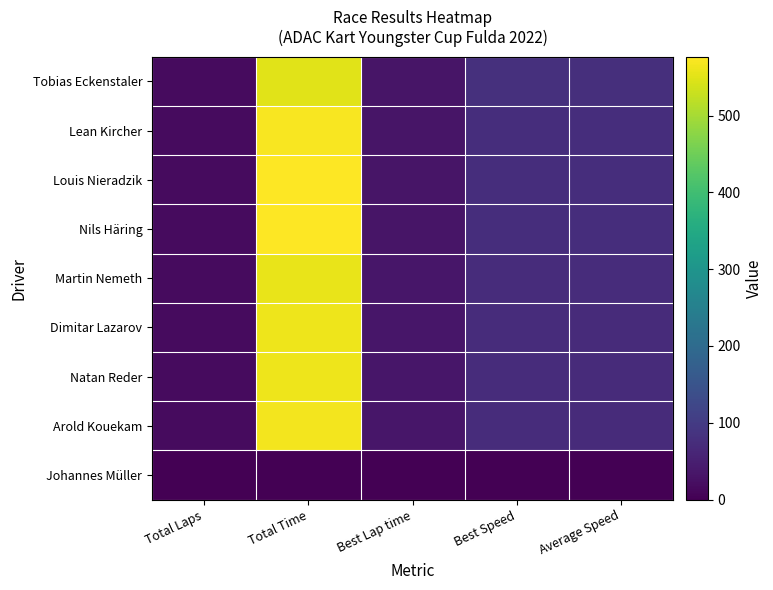

Reading left to right, list all the values displayed in this chart.

Tobias Eckenstaler: Total Laps=17.0	Total Time=550.1	Best Lap time=32.0	Best Speed=79.0	Average Speed=78.0
Lean Kircher: Total Laps=17.0	Total Time=570.8	Best Lap time=33.2	Best Speed=76.0	Average Speed=75.2
Louis Nieradzik: Total Laps=17.0	Total Time=576.2	Best Lap time=33.3	Best Speed=75.7	Average Speed=74.5
Nils Häring: Total Laps=17.0	Total Time=576.6	Best Lap time=33.2	Best Speed=76.0	Average Speed=74.4
Martin Nemeth: Total Laps=16.0	Total Time=558.5	Best Lap time=34.1	Best Speed=74.1	Average Speed=72.3
Dimitar Lazarov: Total Laps=16.0	Total Time=562.1	Best Lap time=34.3	Best Speed=73.5	Average Speed=71.8
Natan Reder: Total Laps=16.0	Total Time=563.1	Best Lap time=34.3	Best Speed=73.5	Average Speed=71.7
Arold Kouekam: Total Laps=16.0	Total Time=566.9	Best Lap time=34.4	Best Speed=73.4	Average Speed=71.2
Johannes Müller: Total Laps=0.0	Total Time=0.0	Best Lap time=0.0	Best Speed=0.0	Average Speed=0.0